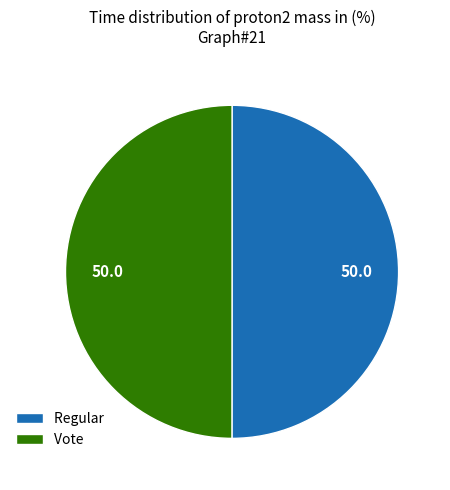

True or false: Regular accounts for 50% of the total.

True